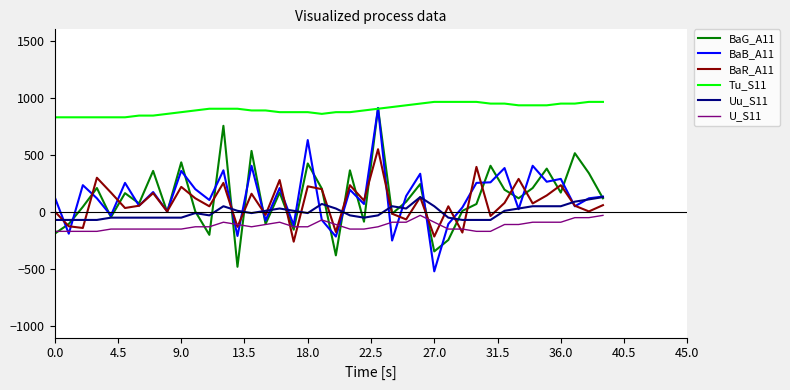

True or false: Tu_S11 and U_S11 cross at least once.

False